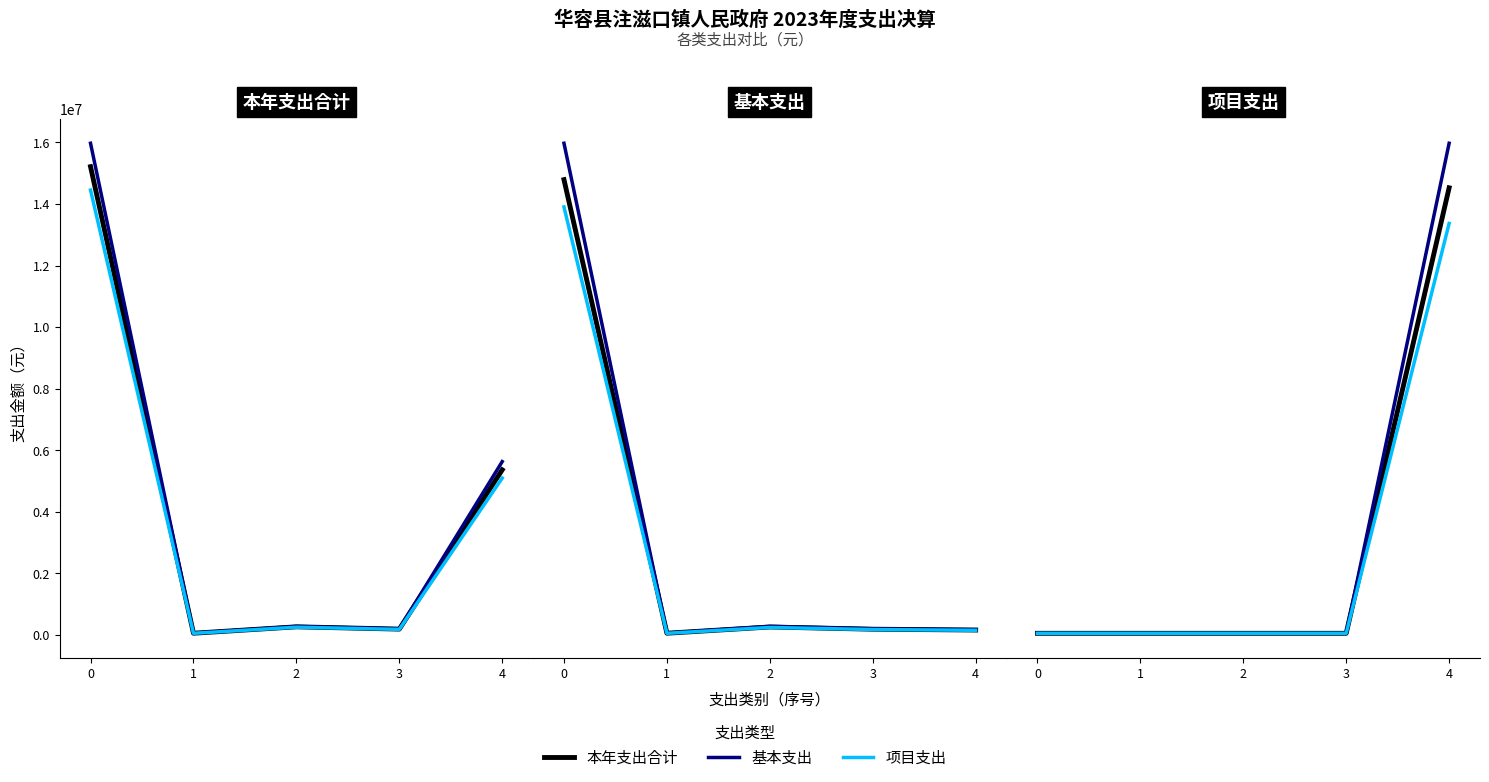

The 项目支出 series shows 0.0 at 1. True or false?

True